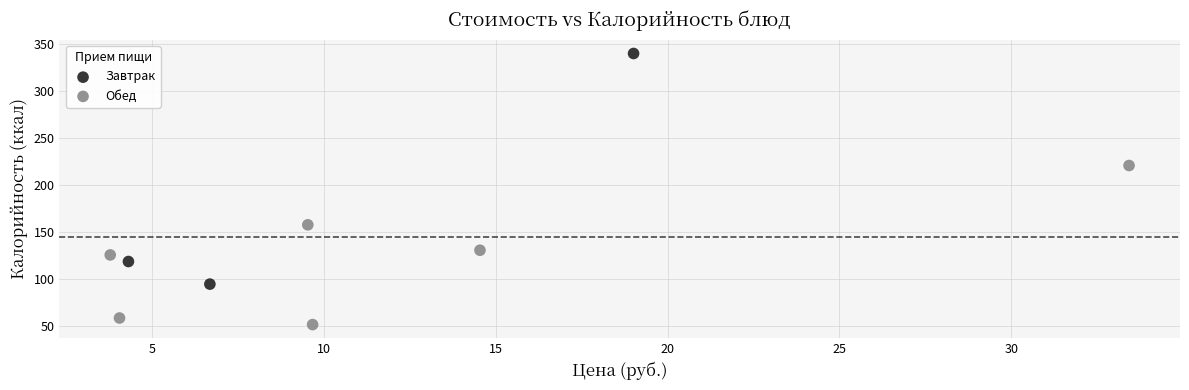

Which series contains the lowest Y value?

Обед